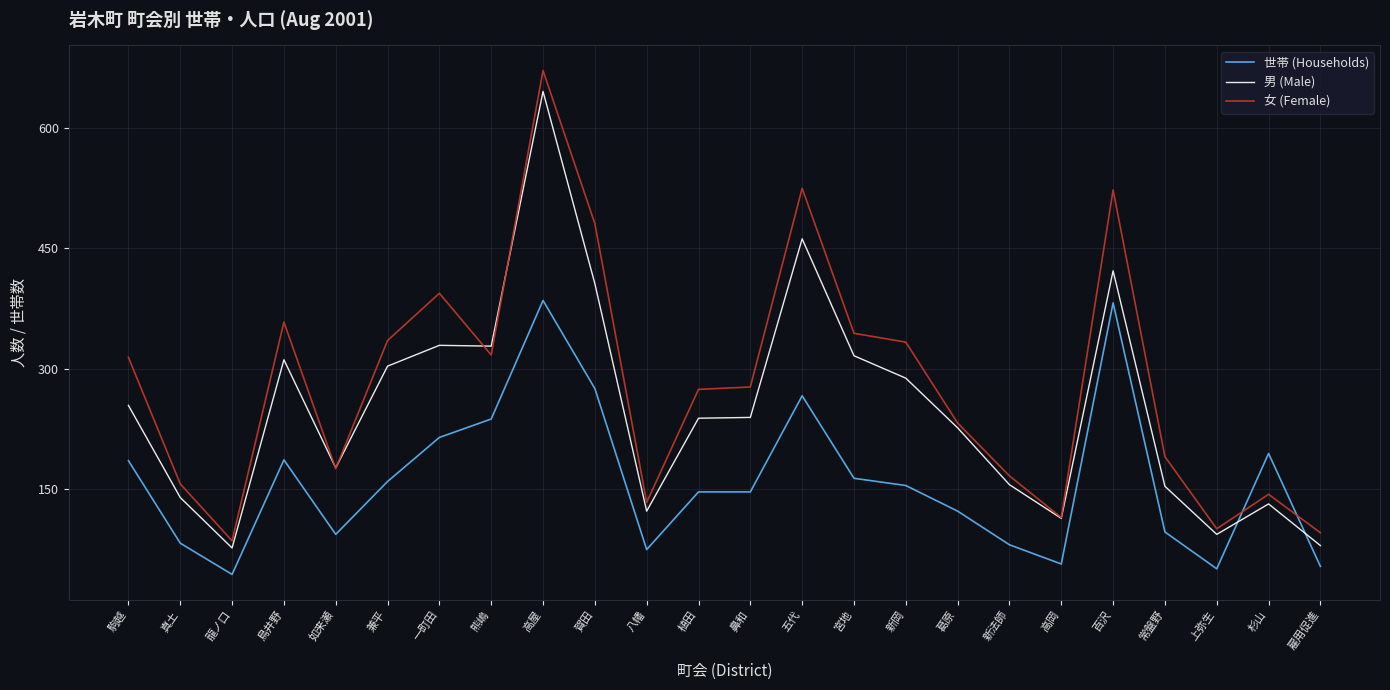

What is the greatest value displayed?

672